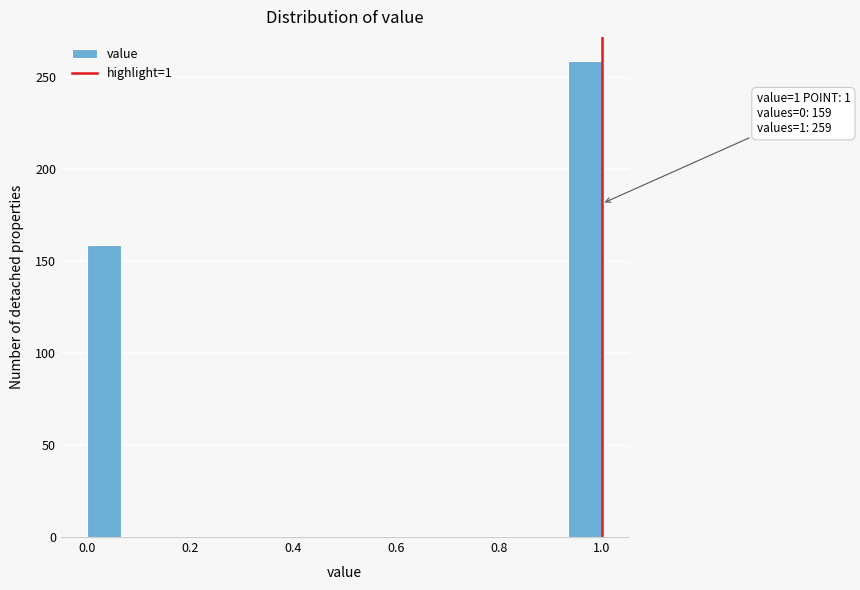

Around what value on the x-axis is the tallest bar? Give the approximate position of its centre, as read against the axis.

0.96